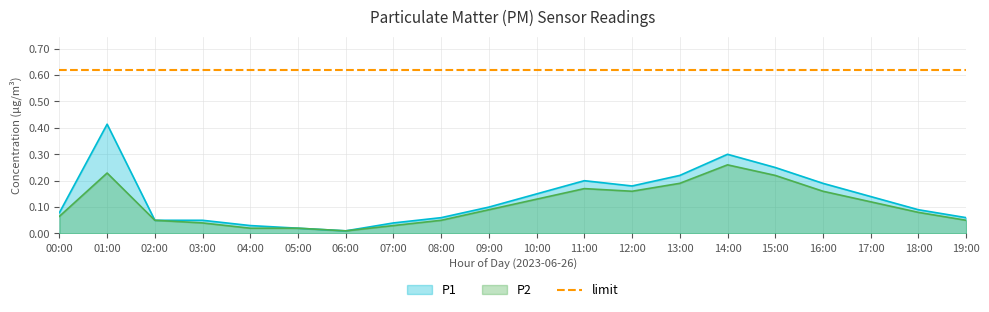

What is the sum of the values at 06:00 and 18:00?

0.1